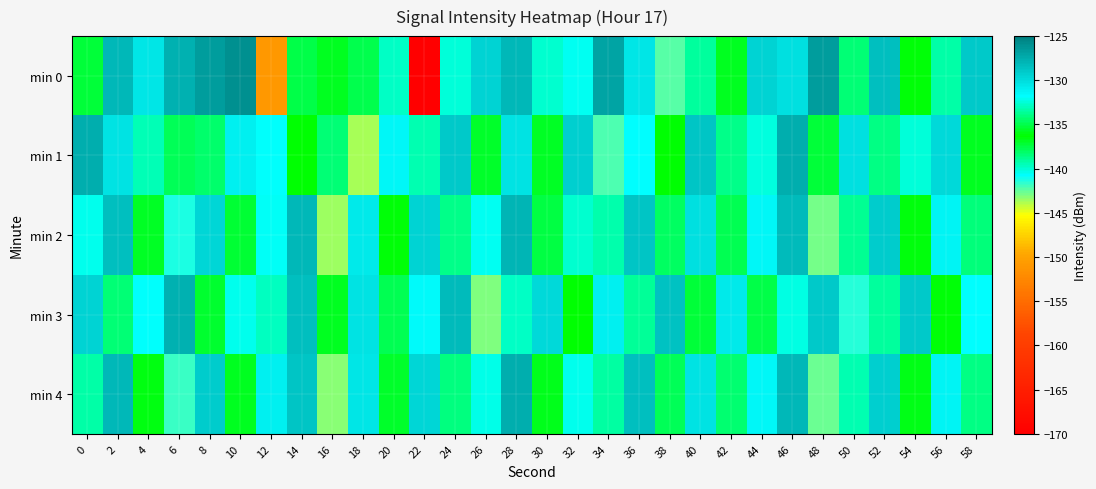

Reading right to left, list all the values displayed in this chart.

min 0: 58=-128.9	56=-133.4	54=-136.2	52=-128.4	50=-134.3	48=-126.7	46=-130.2	44=-129.5	42=-136.9	40=-133.4	38=-142.3	36=-130.5	34=-126.9	32=-140.6	30=-132.6	28=-128.0	26=-129.6	24=-132.5	22=-170.2	20=-132.7	18=-135.0	16=-136.9	14=-137.6	12=-150.9	10=-126.0	8=-126.6	6=-127.7	4=-130.6	2=-128.1	0=-135.3
min 1: 58=-136.9	56=-129.8	54=-132.4	52=-138.7	50=-130.1	48=-135.3	46=-127.5	44=-140.2	42=-133.9	40=-128.7	38=-136.4	36=-131.8	34=-142.1	32=-129.3	30=-135.6	28=-130.4	26=-137.1	24=-128.9	22=-133.2	20=-131.5	18=-143.6	16=-134.3	14=-136.3	12=-140.8	10=-131.1	8=-134.5	6=-134.7	4=-139.5	2=-130.4	0=-127.6
min 2: 58=-138.4	56=-131.2	54=-136.6	52=-129.1	50=-133.7	48=-142.9	46=-128.3	44=-131.4	42=-137.8	40=-130.2	38=-134.5	36=-128.8	34=-139.3	32=-132.6	30=-135.1	28=-127.9	26=-140.6	24=-133.8	22=-129.4	20=-136.2	18=-130.7	16=-143.5	14=-128.1	12=-131.9	10=-137.3	8=-129.6	6=-141.2	4=-135.7	2=-128.4	0=-132.1
min 3: 58=-131.7	56=-136.1	54=-128.9	52=-133.5	50=-141.4	48=-129.0	46=-132.3	44=-137.5	42=-130.8	40=-135.2	38=-128.6	36=-138.9	34=-131.0	32=-136.3	30=-129.9	28=-132.8	26=-143.1	24=-128.2	22=-131.6	20=-137.7	18=-130.3	16=-136.9	14=-128.5	12=-139.6	10=-132.1	8=-135.4	6=-127.7	4=-140.8	2=-134.2	0=-129.5
min 4: 58=-138.6	56=-131.3	54=-136.7	52=-129.3	50=-133.1	48=-142.6	46=-128.1	44=-131.5	42=-138.2	40=-130.4	38=-134.7	36=-128.4	34=-139.1	32=-132.2	30=-135.8	28=-127.6	26=-140.3	24=-134.1	22=-129.7	20=-137.0	18=-130.5	16=-143.2	14=-128.7	12=-131.1	10=-136.8	8=-129.2	6=-141.7	4=-135.9	2=-128.0	0=-133.4